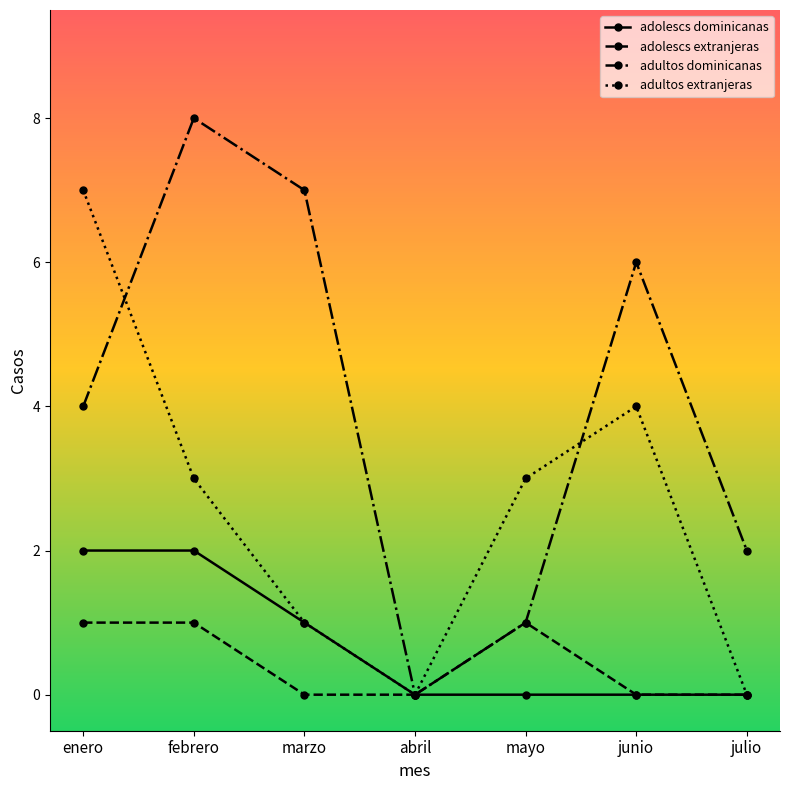

What is the label of the 5th point from the right?

marzo